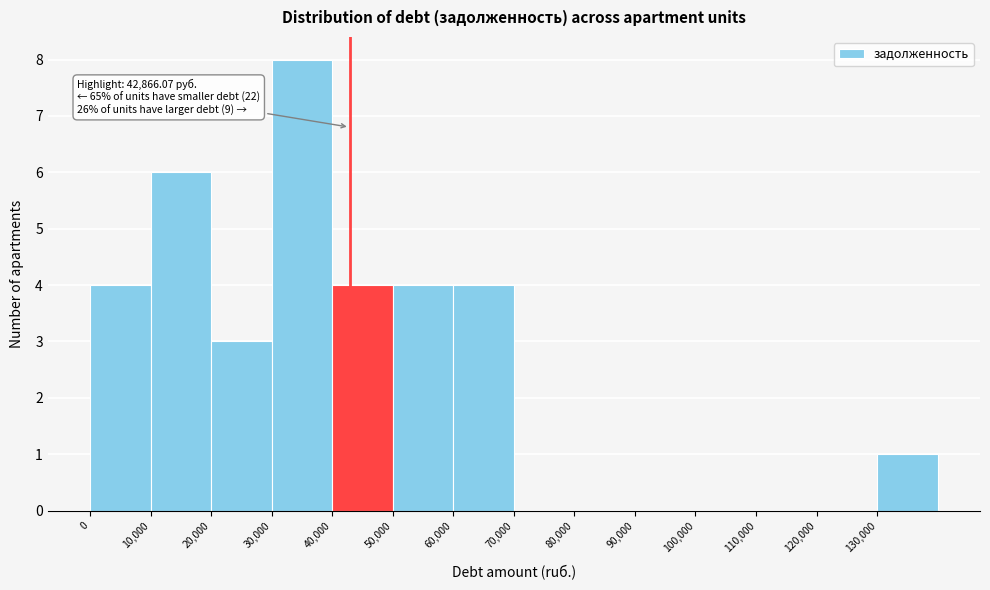

Over which range of the x-axis is the bar tallest?

30000 to 40000